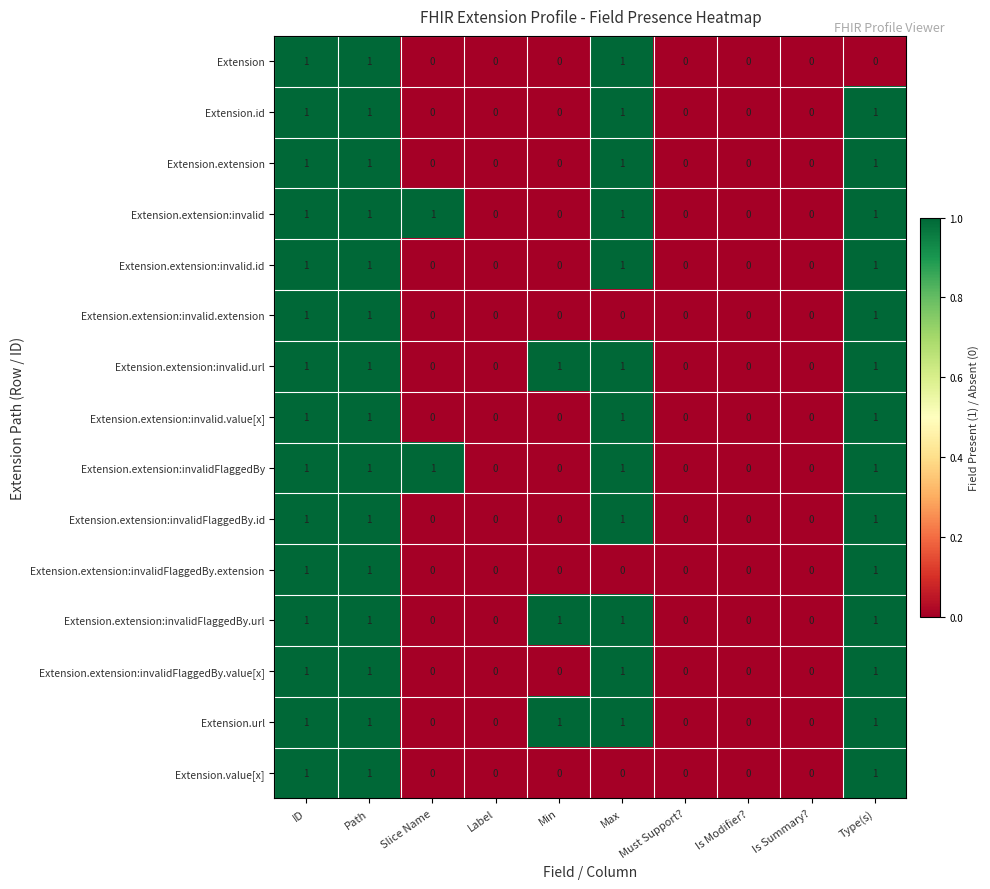

What is the sum of all Extension.extension:invalid.url values?

5